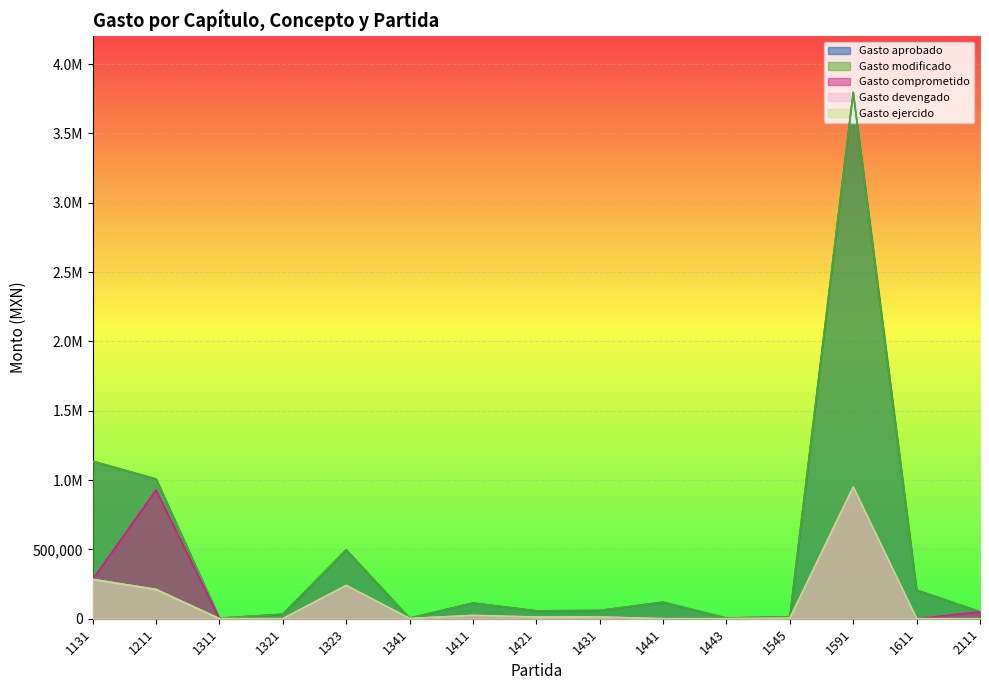

True or false: Gasto comprometido and Gasto devengado intersect in this chart.

False